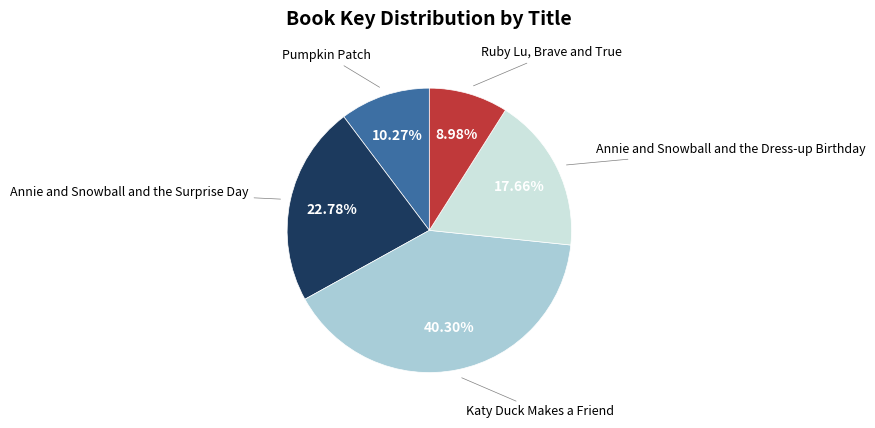

Which slice is the smallest?

Ruby Lu, Brave and True